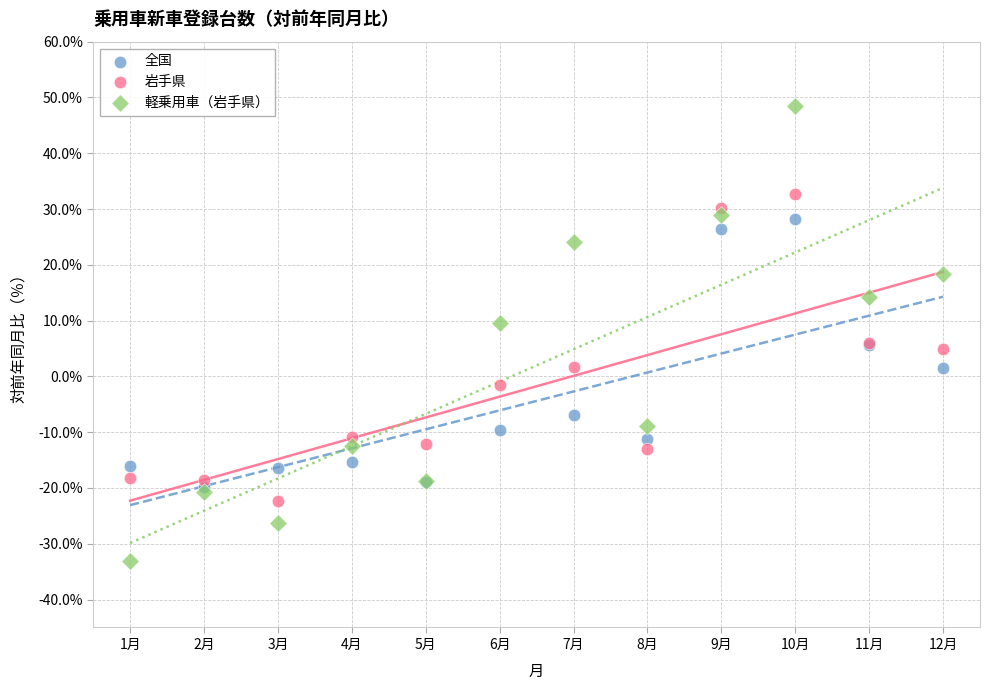

What are all the series names shown in the legend?

全国, 岩手県, 軽乗用車（岩手県）